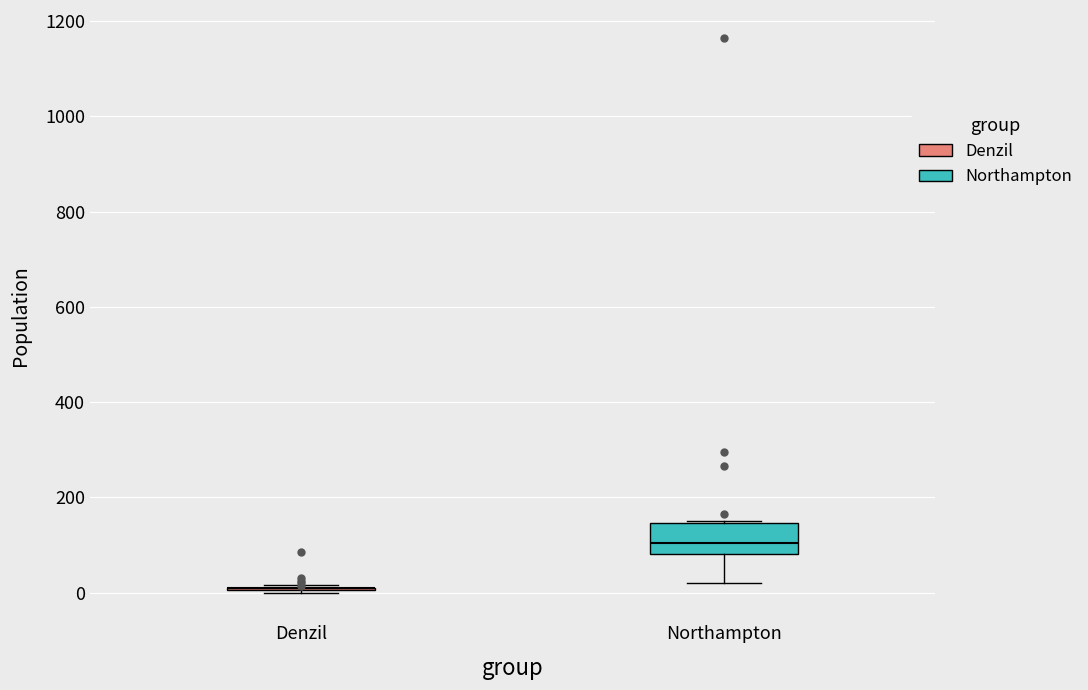

Reading left to right, read every box against the y-axis: the position of its median line, the range the box covers, and the ends of its whiskers. The values are not printed on the chart, so give them approximately, as read against the axis.

Denzil: box collapsed to a line at 20, whiskers 0 to 20
Northampton: median 100, box 80 to 140, whiskers 20 to 160